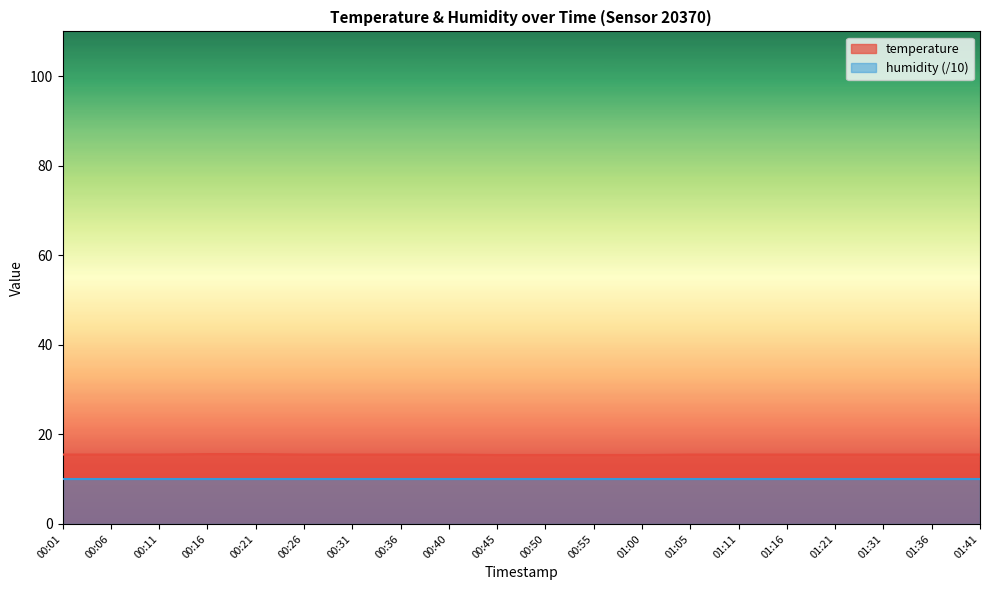

Which has a higher value, 00:50 or 00:45?

00:50